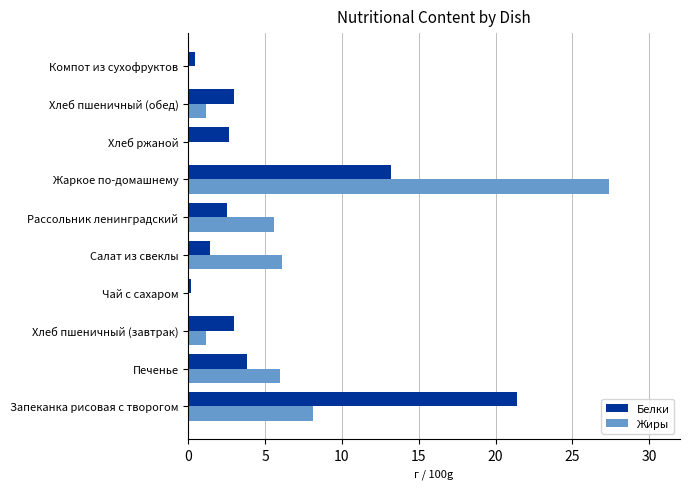

At which category is the sum across all series the highest?

Жаркое по-домашнему